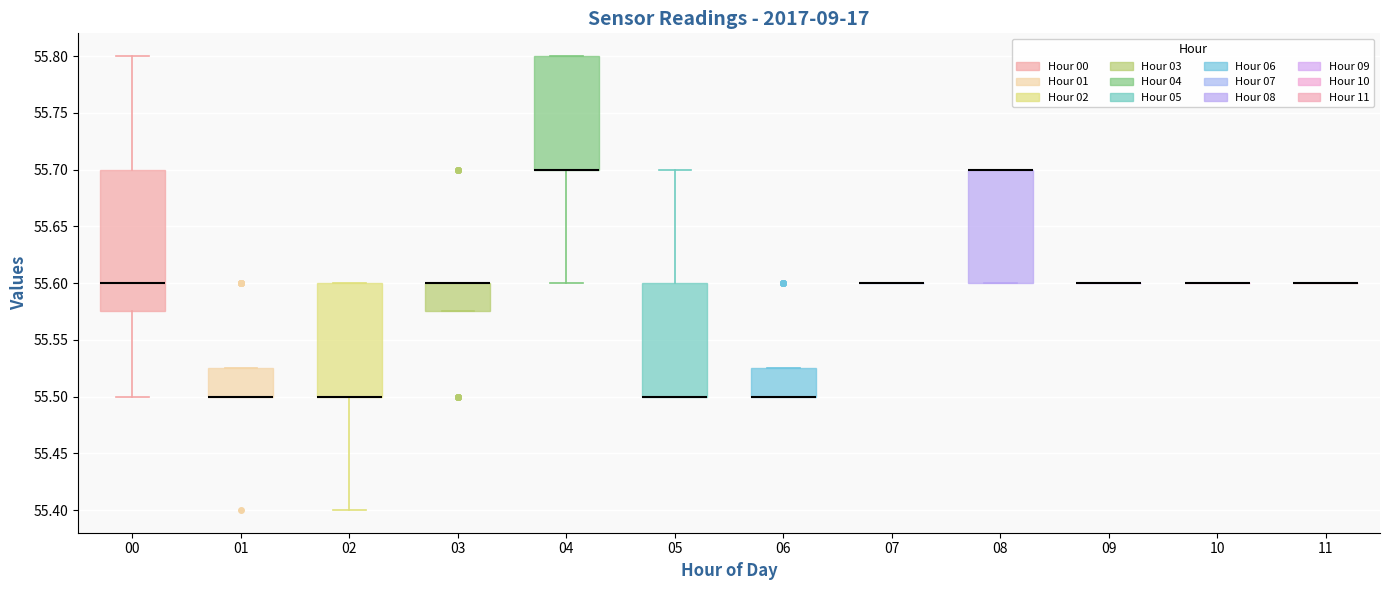

Where does the lower whisker of the box at x = 00 end on the y-axis? The values are not printed on the chart, so give them approximately, as read against the axis.

55.500